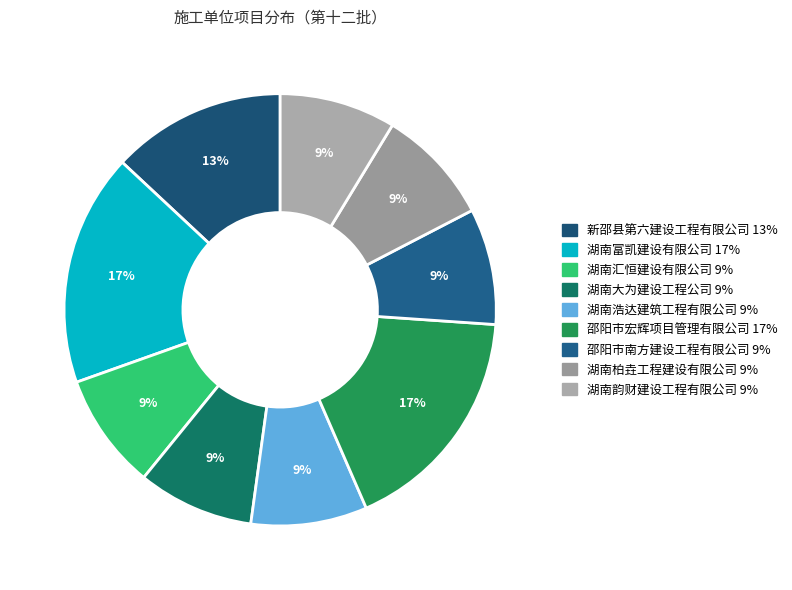

Which has a higher value, 湖南富凯建设有限公司 or 湖南韵财建设工程有限公司?

湖南富凯建设有限公司